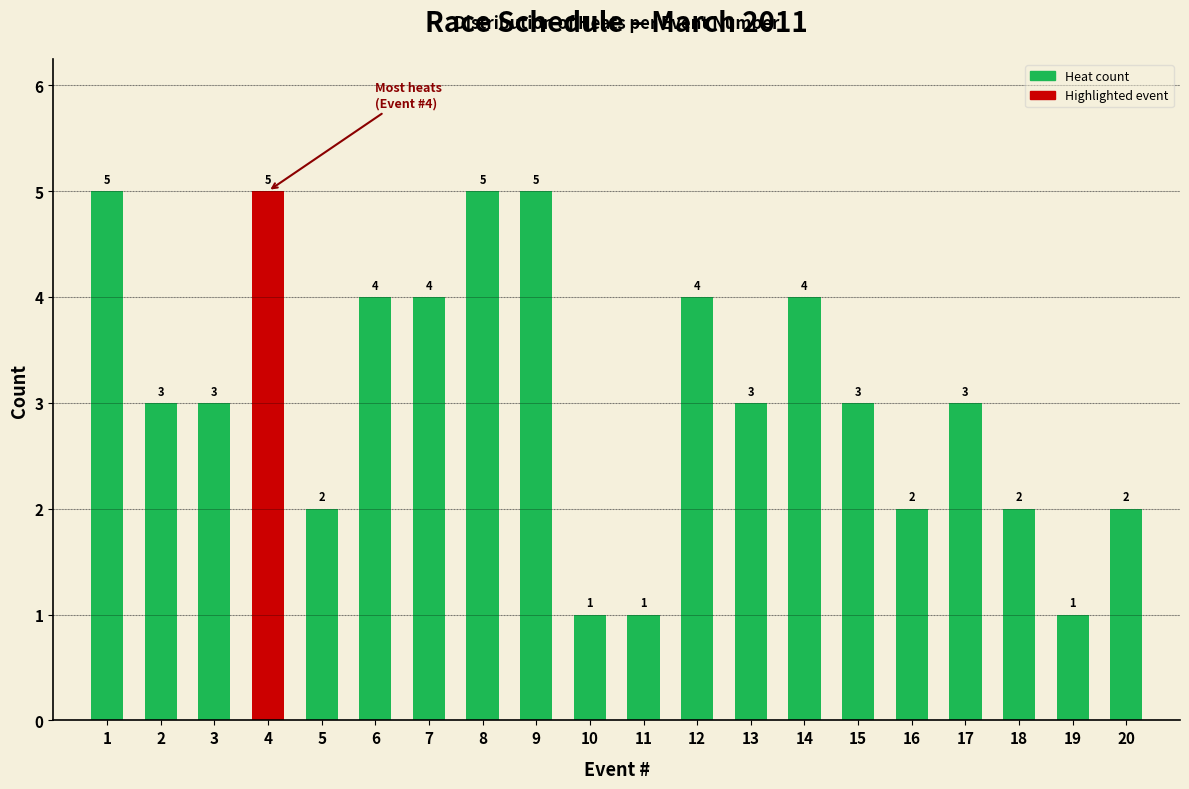

Reading left to right, extract all data points from this chart.

1=5	2=3	3=3	4=5	5=2	6=4	7=4	8=5	9=5	10=1	11=1	12=4	13=3	14=4	15=3	16=2	17=3	18=2	19=1	20=2